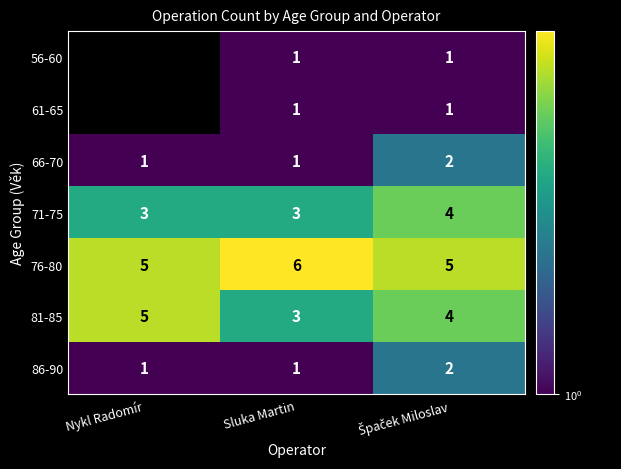

What is the sum of all 76-80 values?

16